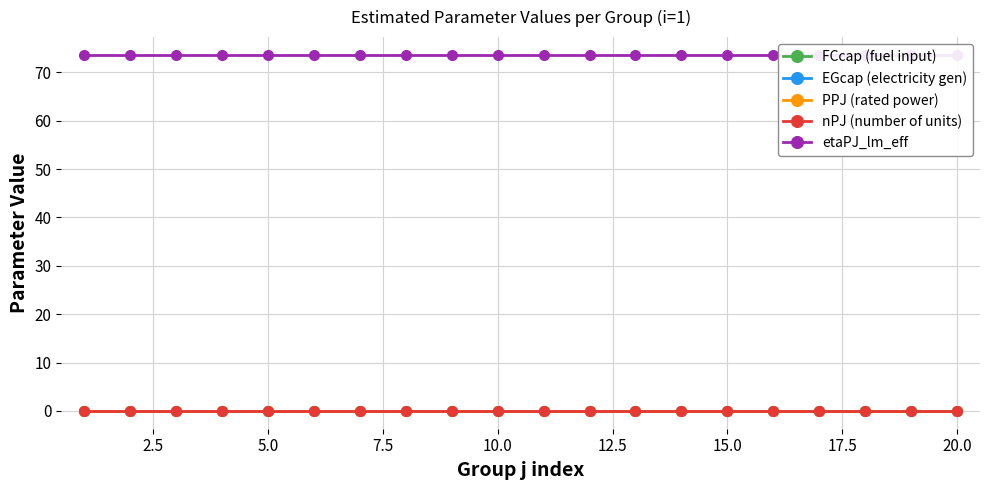

At how many categories does at least one series exceed 17?

20